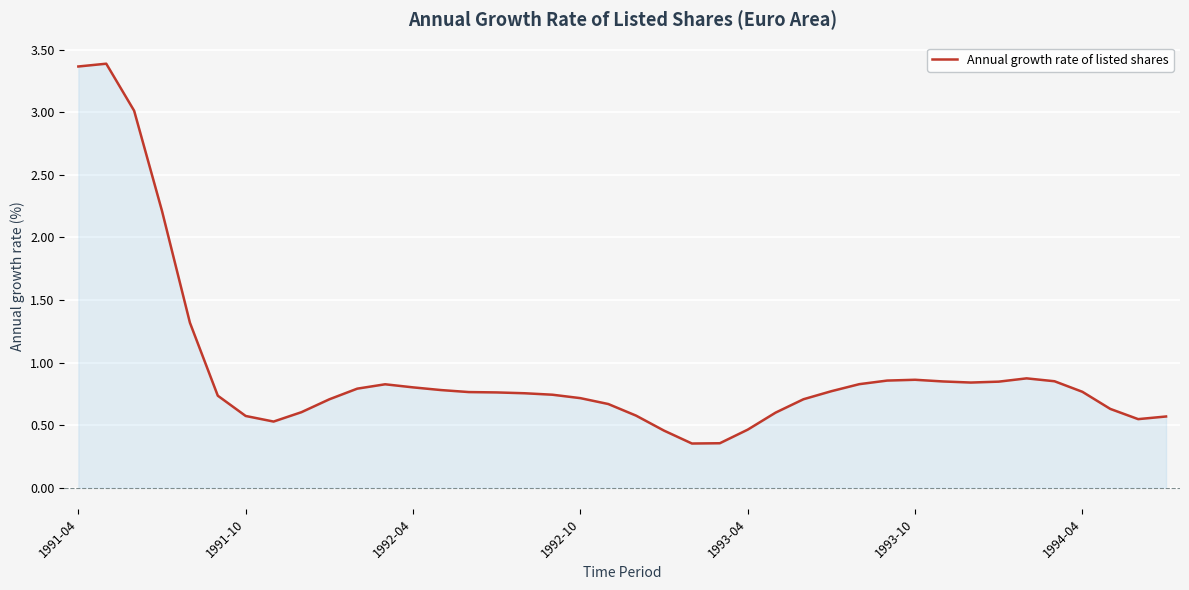

What is the difference between the maximum and minimum values?

3.0